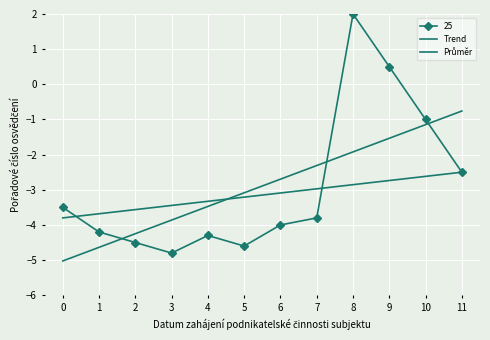

What is the smallest value displayed?

-5.0